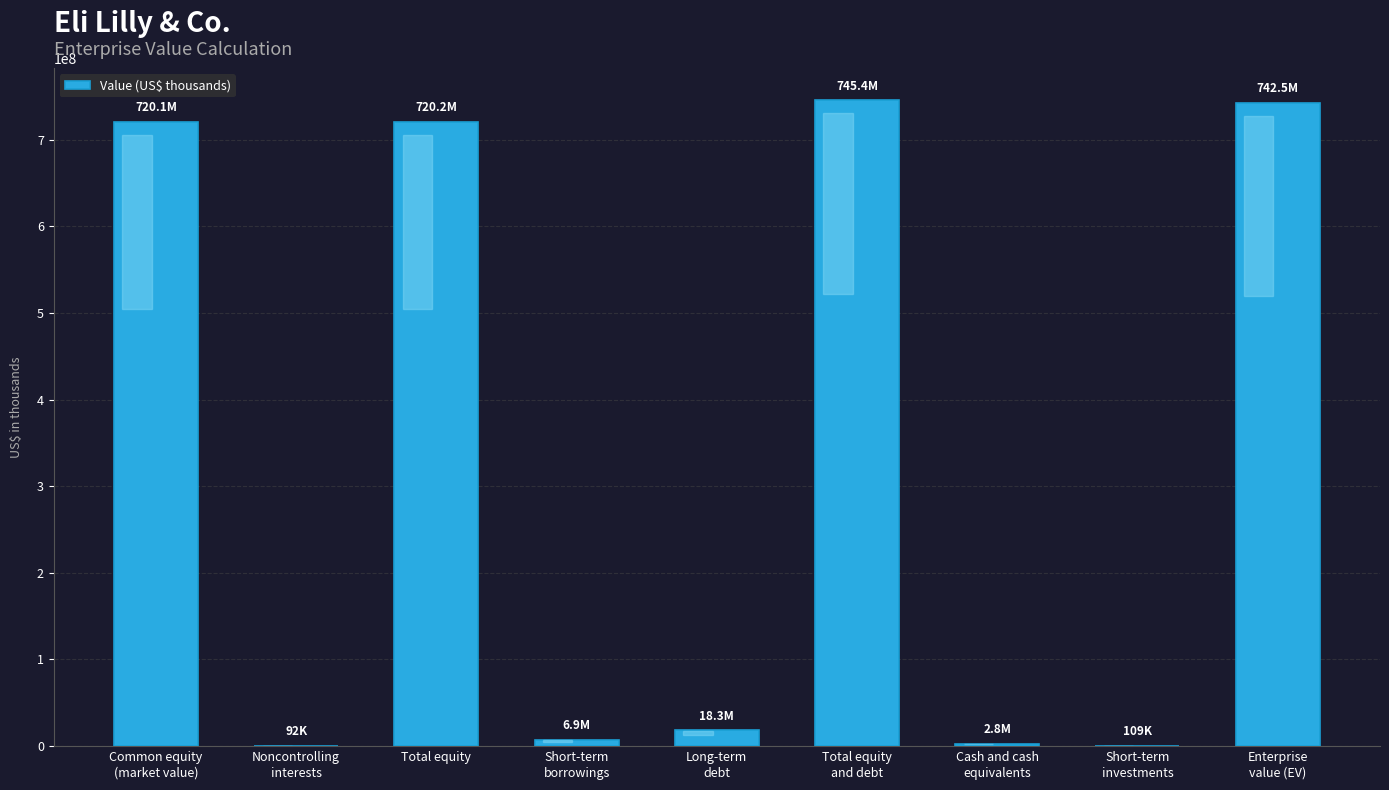

What is the sum of all values?

2956531744